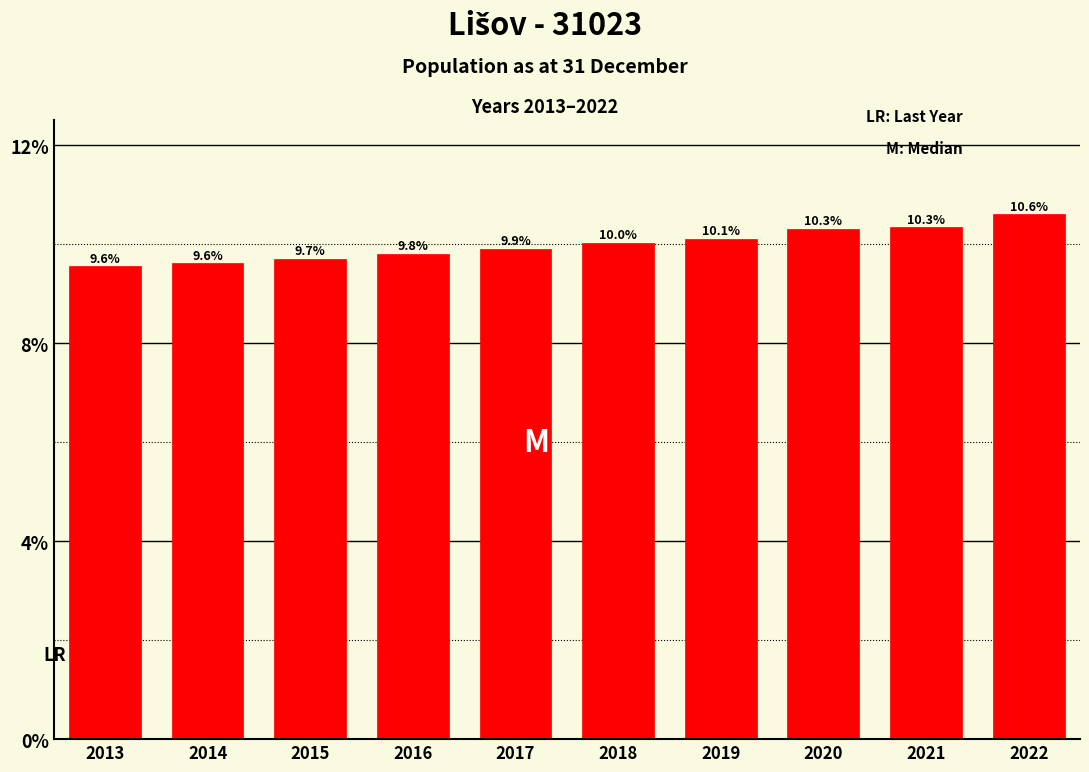

Reading left to right, list all the values displayed in this chart.

9.6	9.6	9.7	9.8	9.9	10.0	10.1	10.3	10.3	10.6